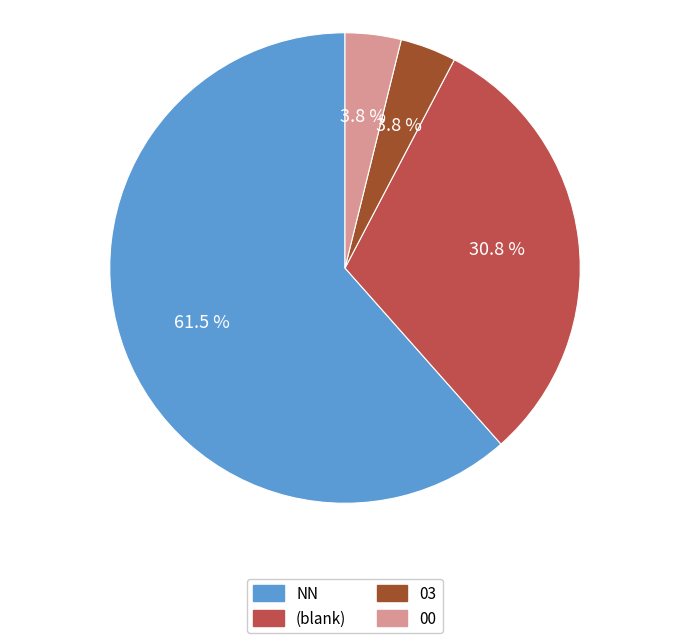

How many segments does this pie chart have?

4